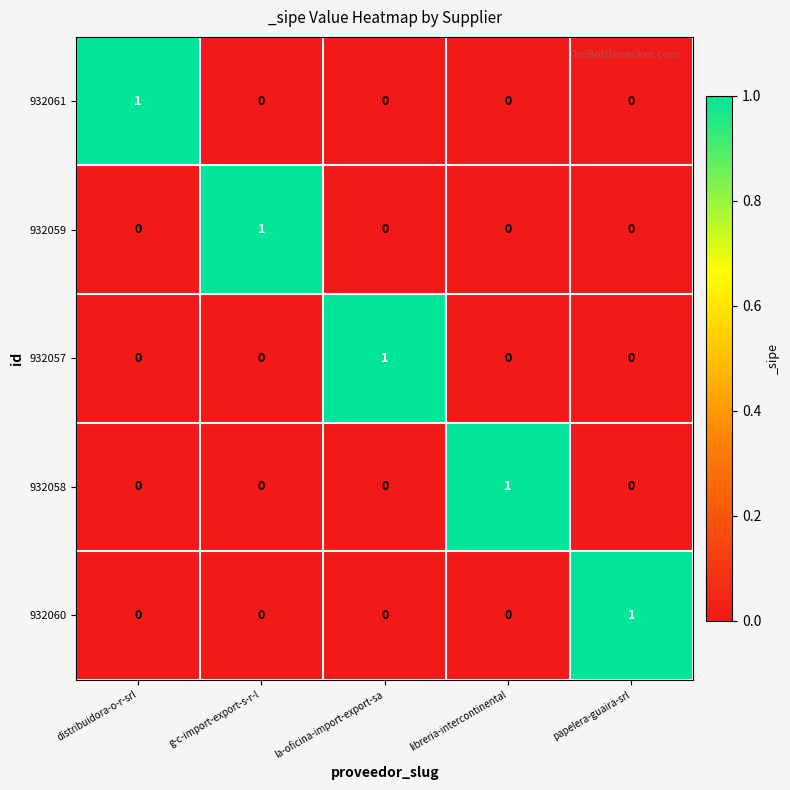

Reading left to right, what are all the values shown in this chart?

932061: 1	0	0	0	0
932059: 0	1	0	0	0
932057: 0	0	1	0	0
932058: 0	0	0	1	0
932060: 0	0	0	0	1